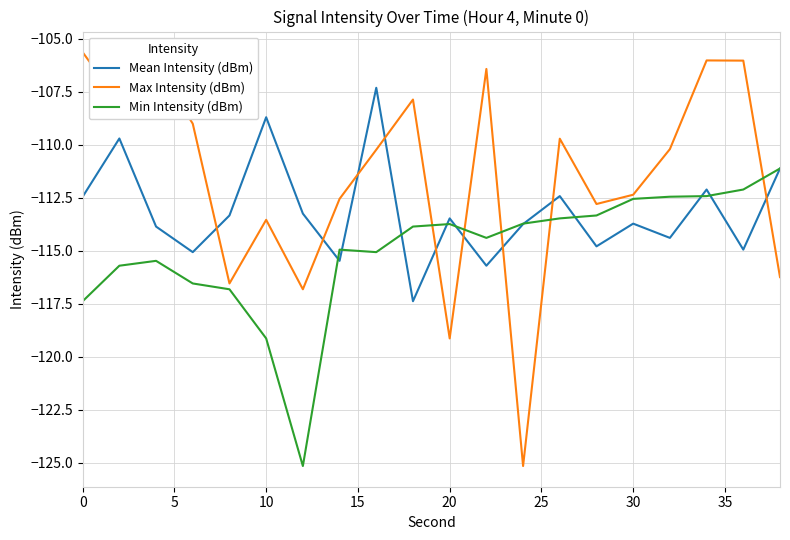

Which series has the largest range (max minus min)?

Max Intensity (dBm)